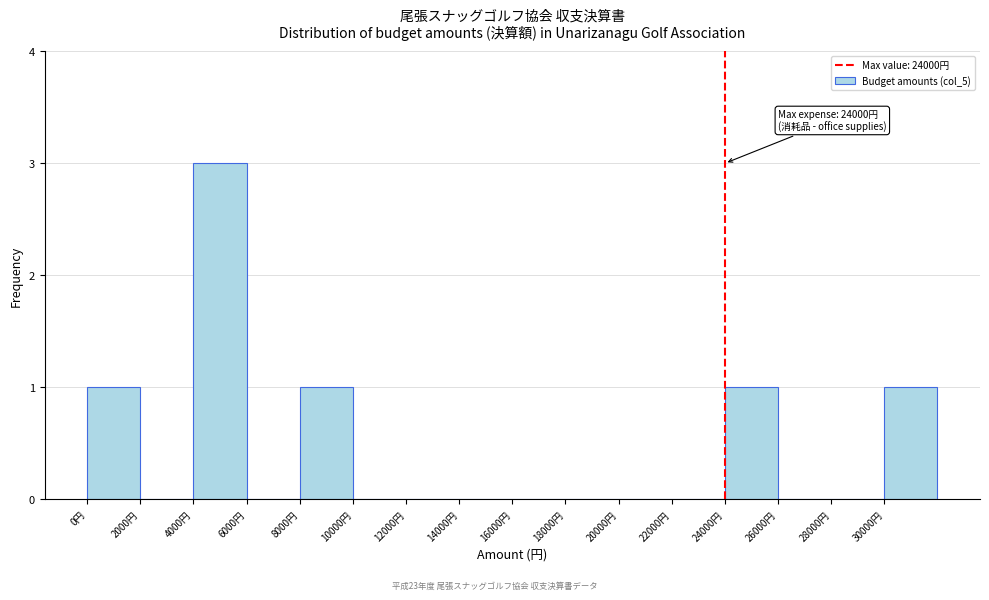

Which range on the x-axis has the tallest bar?

4000 to 6000